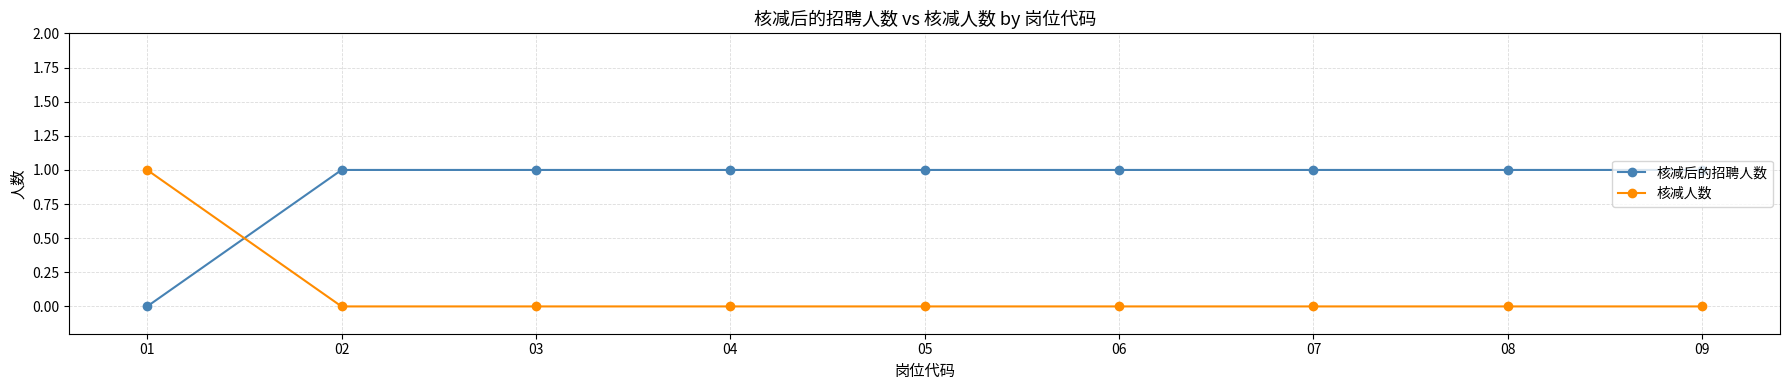

What is the total value across all series at 07?

1